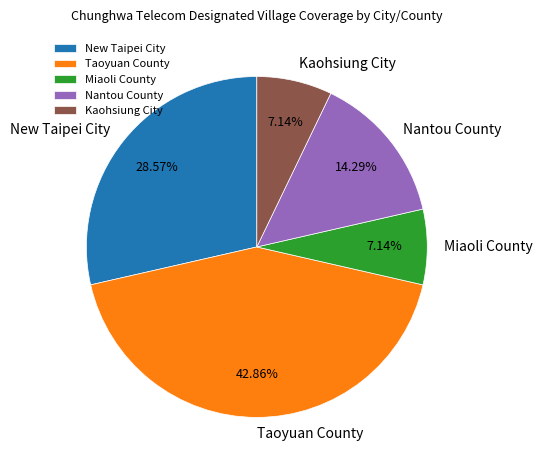

Combined, what portion of the pie is Nantou County and Taoyuan County?

57.1%